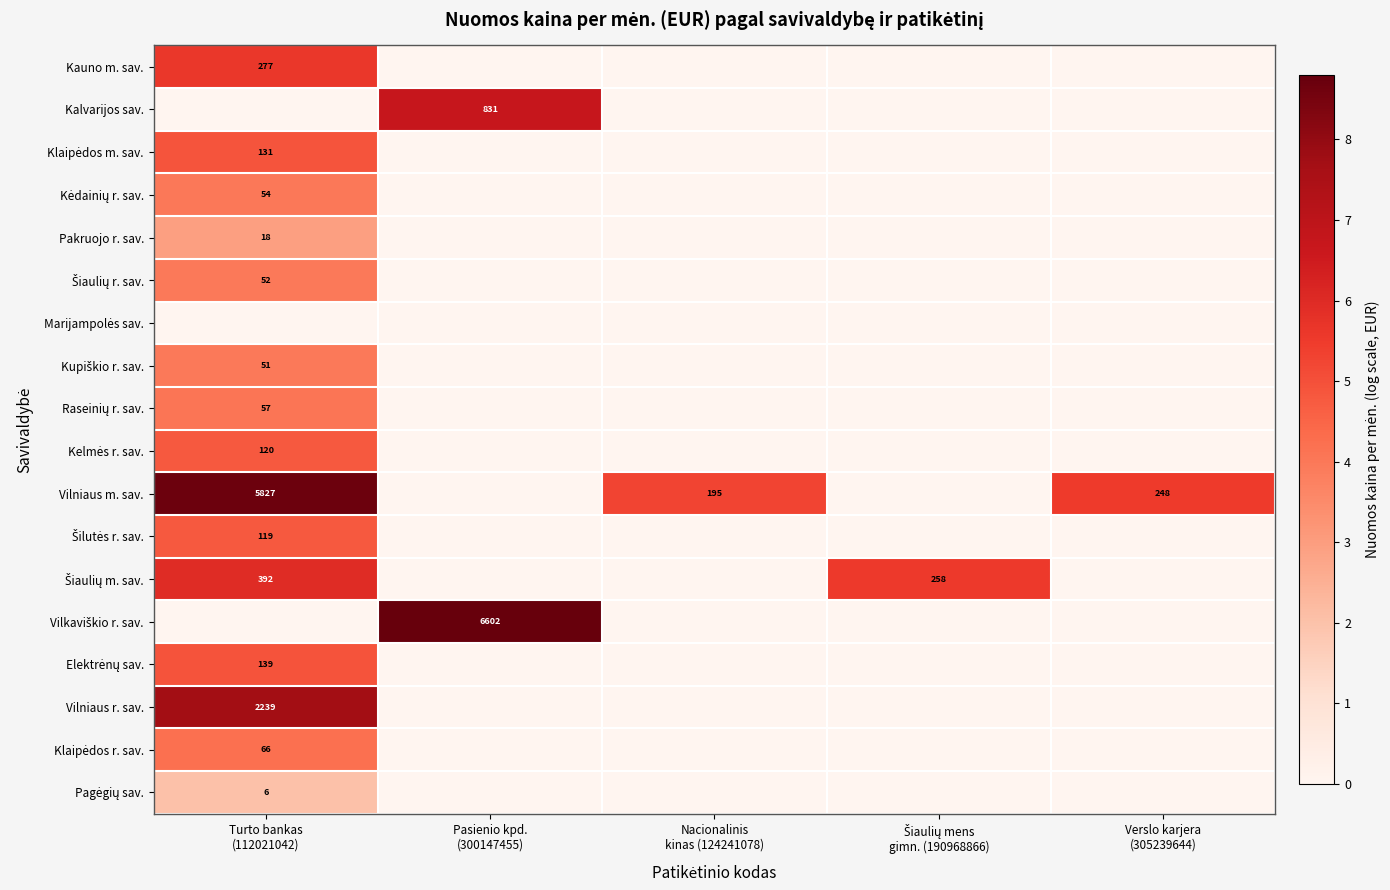

What is the total value across all series at Nacionalinis
kinas (124241078)?

5.3